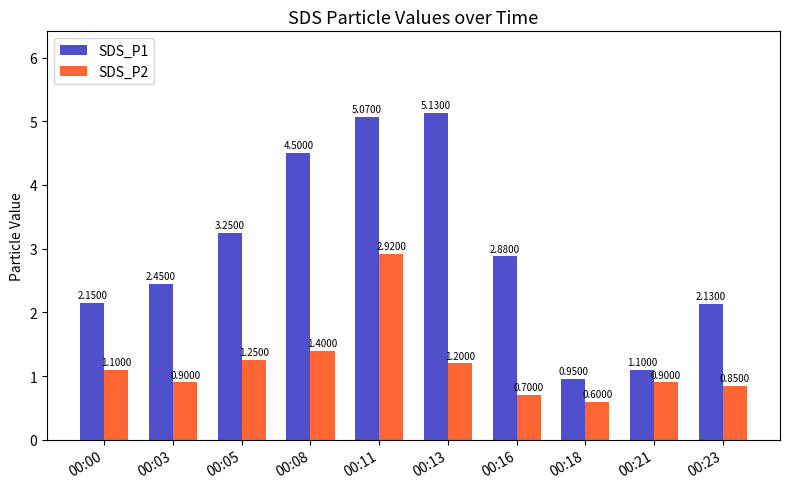

Between 00:08 and 00:21, which series saw the biggest shift?

SDS_P1